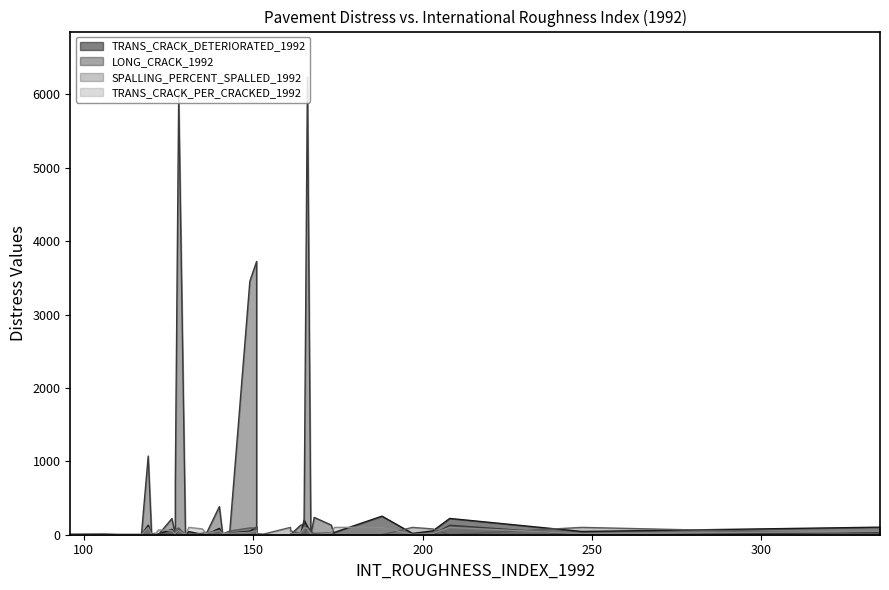

What is the value of the TRANS_CRACK_DETERIORATED_1992 point at the 16th from the left?

44